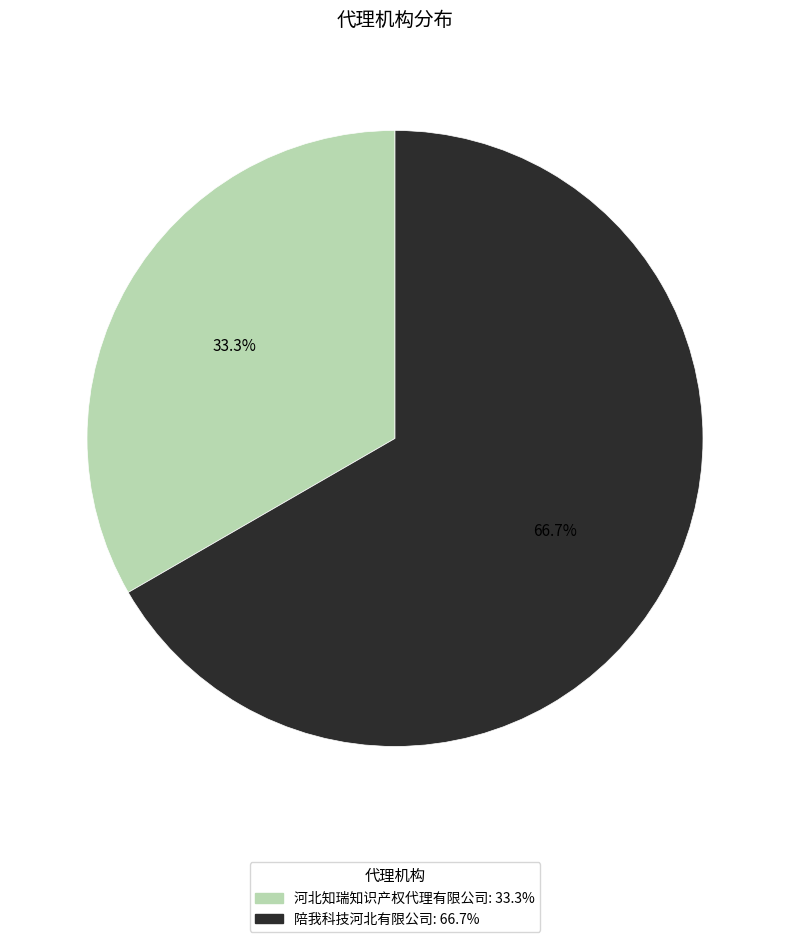

Which category accounts for the majority?

陪我科技河北有限公司